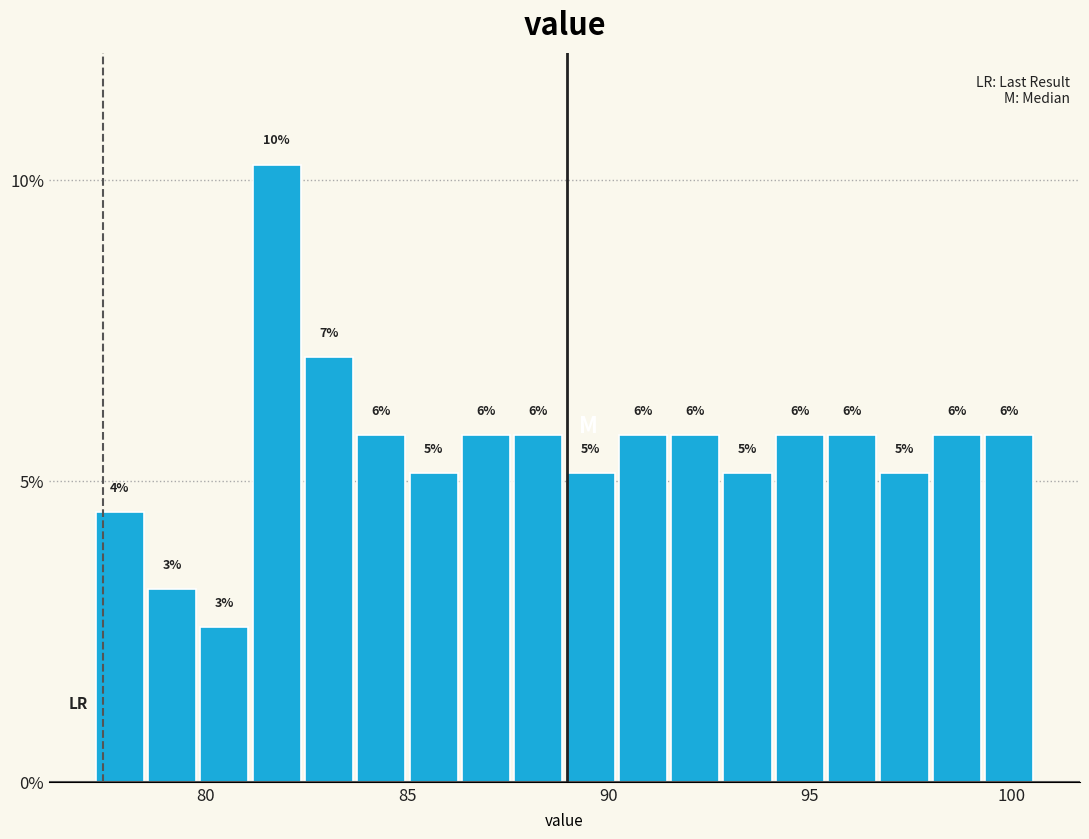

Around what value on the x-axis is the tallest bar? Give the approximate position of its centre, as read against the axis.

82.0